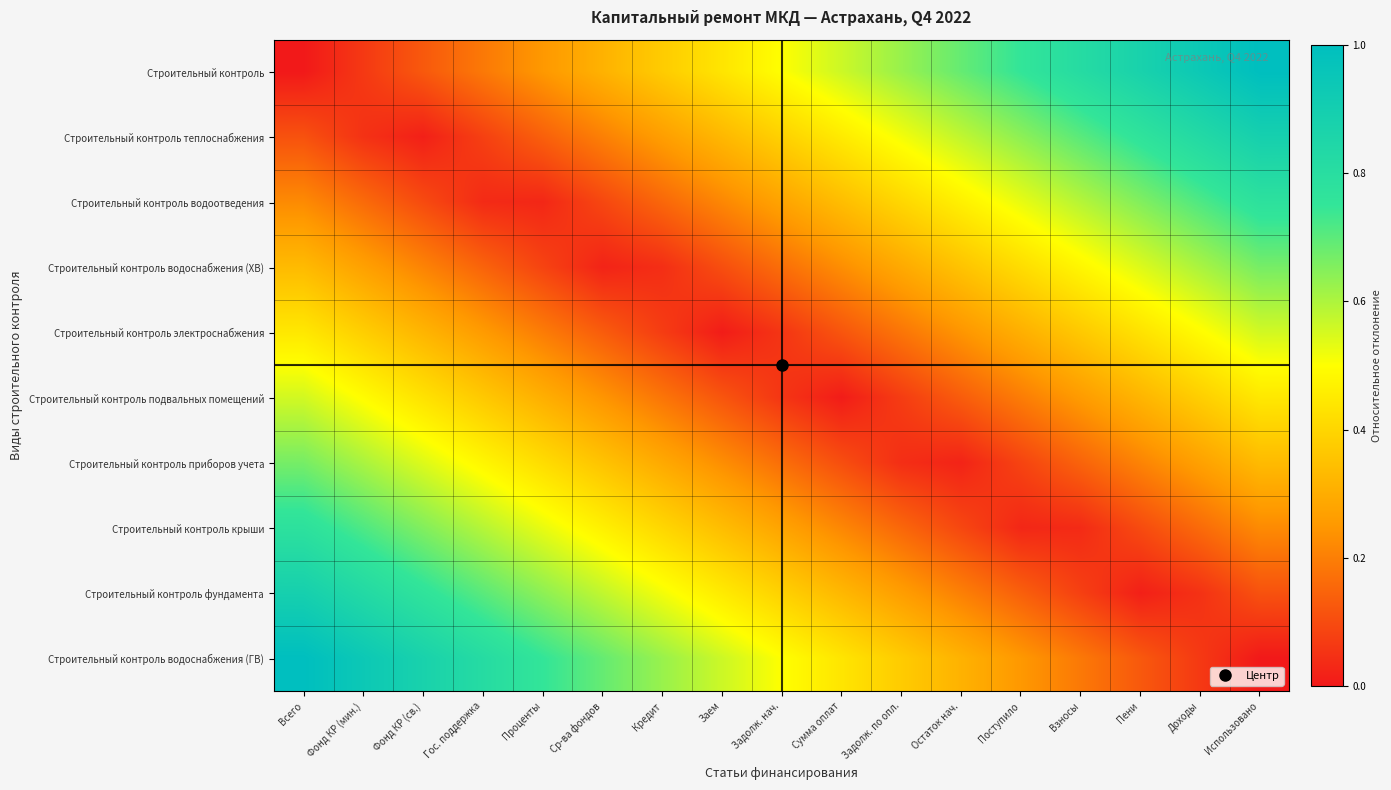

At Остаток нач., list the series in order from smallest to largest.

Строительный контроль приборов учета, Строительный контроль крыши, Строительный контроль подвальных помещений, Строительный контроль фундамента, Строительный контроль электроснабжения, Строительный контроль водоснабжения (ГВ), Строительный контроль водоснабжения (ХВ), Строительный контроль водоотведения, Строительный контроль теплоснабжения, Строительный контроль